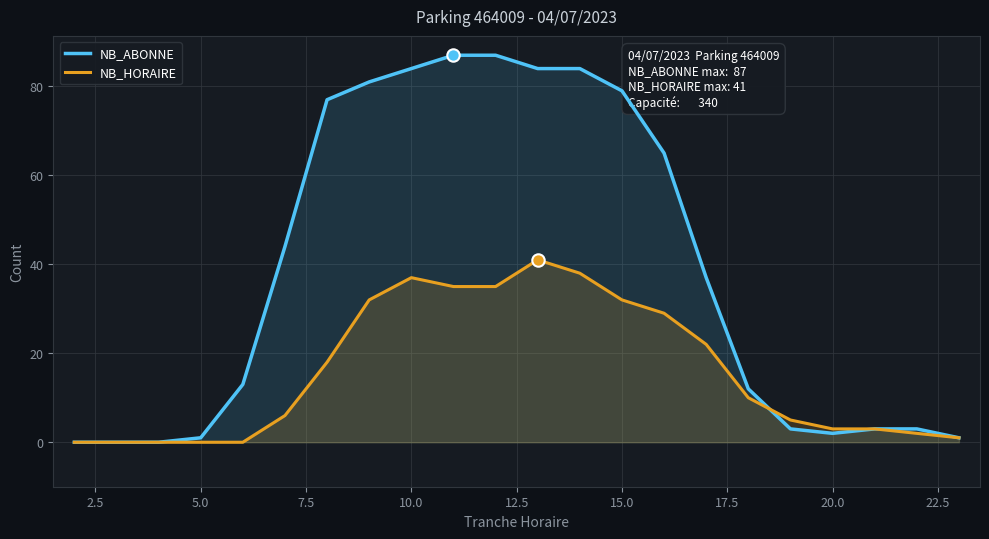

Which series has the largest Y range (max minus min)?

NB_ABONNE